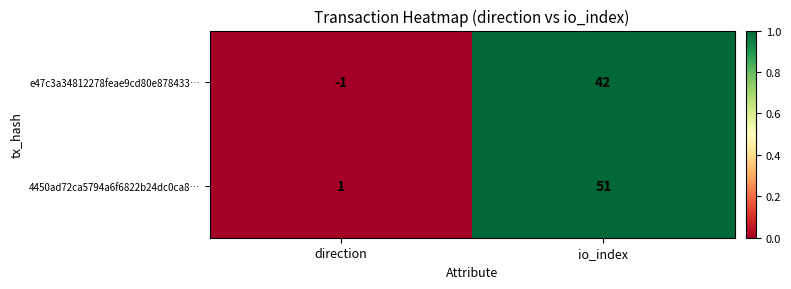

Rank the series at direction from highest to lowest value.

4450ad72ca5794a6f6822b24dc0ca8…, e47c3a34812278feae9cd80e878433…